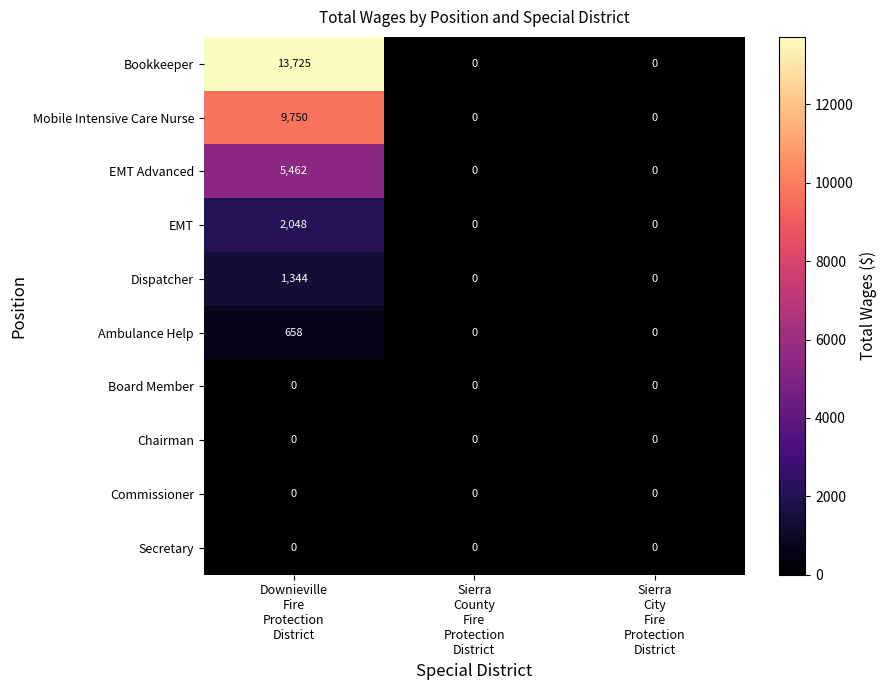

Which series has the widest spread of values?

Bookkeeper